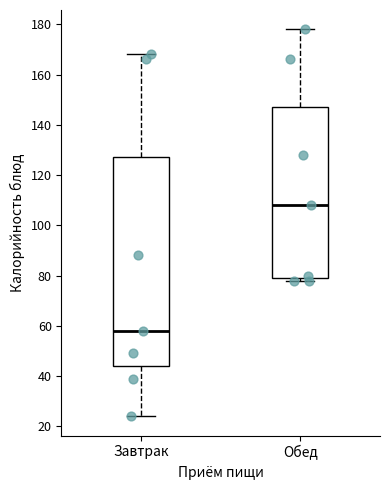

Reading left to right, transcribe this box plot: for each box, give where its median line is, the range the box spans, and where its two whiskers end, as read against the y-axis. The values are not printed on the chart, so give them approximately, as read against the axis.

Завтрак: median 58, box 44 to 128, whiskers 24 to 168
Обед: median 108, box 80 to 148, whiskers 78 to 178